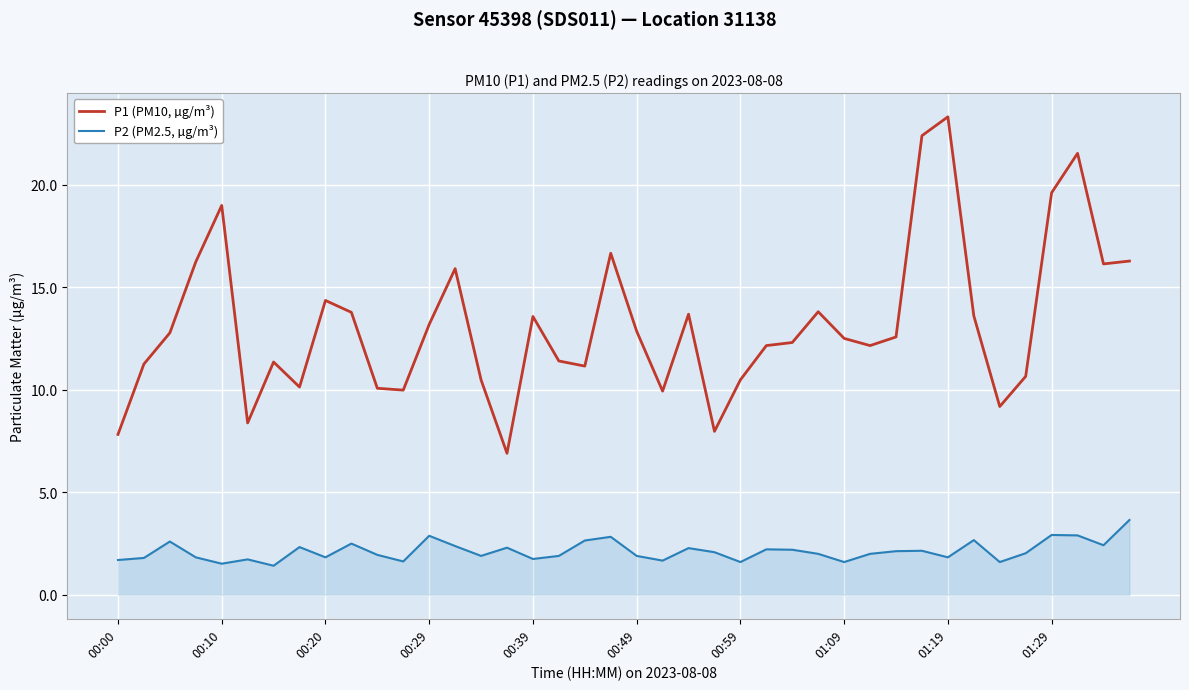

What is the difference between the maximum and minimum values in the P1 (PM10, µg/m³) series?

16.4